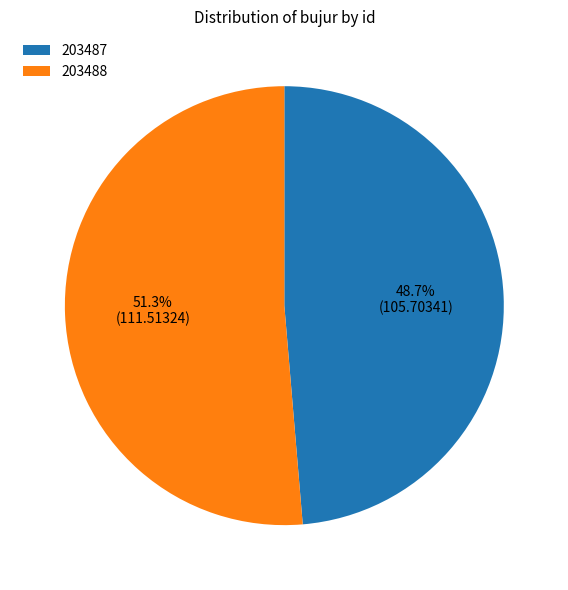

Is there a majority slice in this chart?

Yes